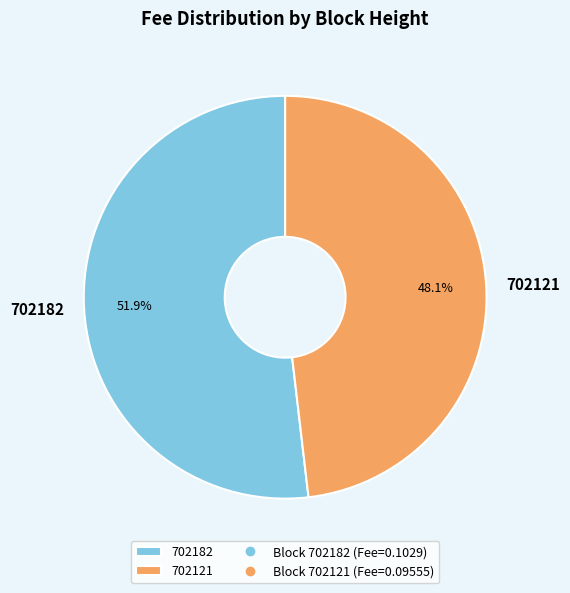

Which slice is the smallest?

702121